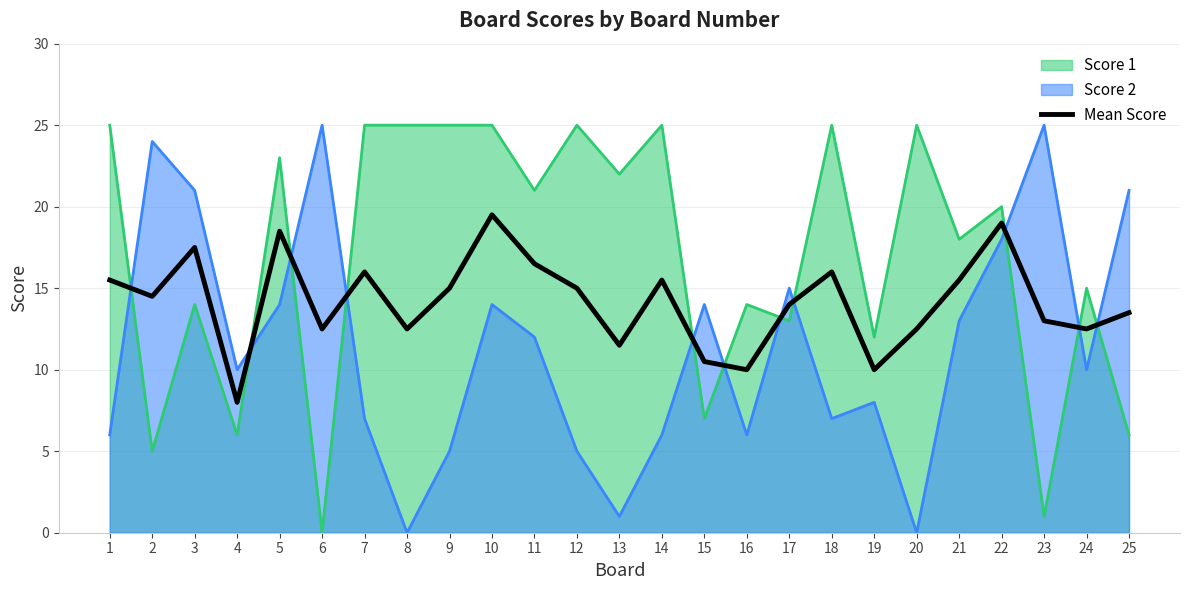

Where is the first local minimum?

2